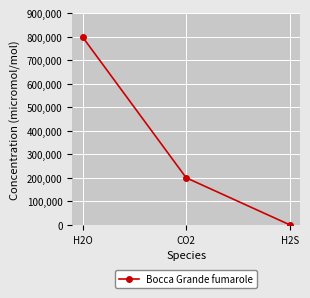

Reading right to left, transcribe all the data shown in this chart.

H2S=1037	CO2=200600	H2O=797400